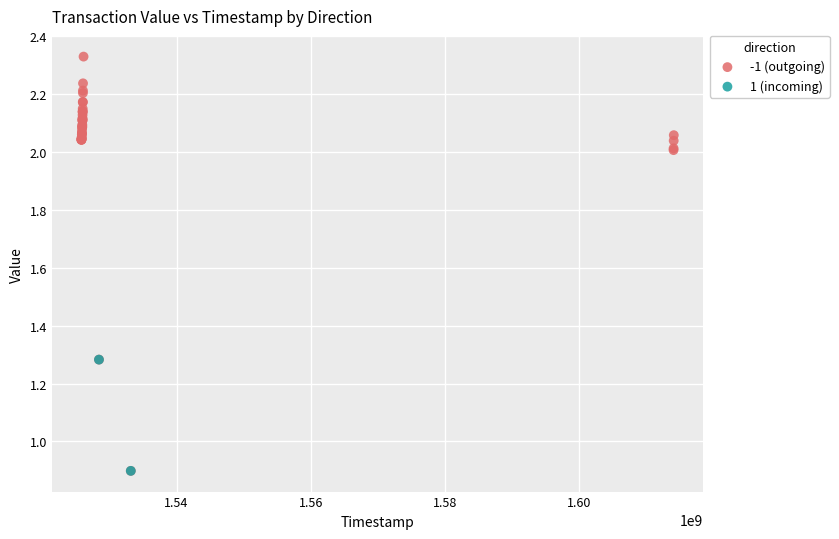

What are all the series names shown in the legend?

-1 (outgoing), 1 (incoming)